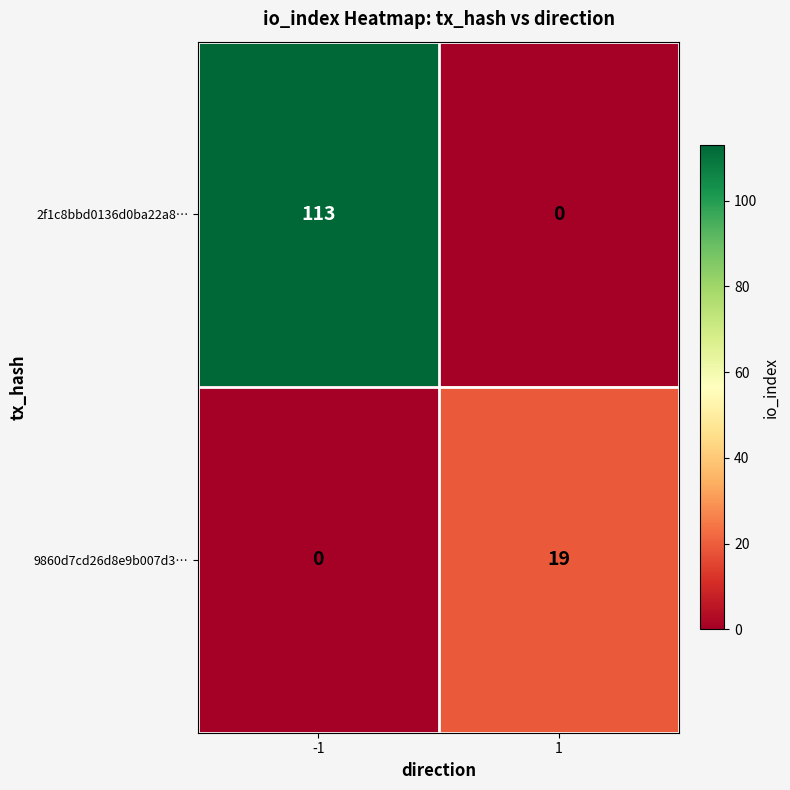

What is the sum of all 9860d7cd26d8e9b007d3… values?

19